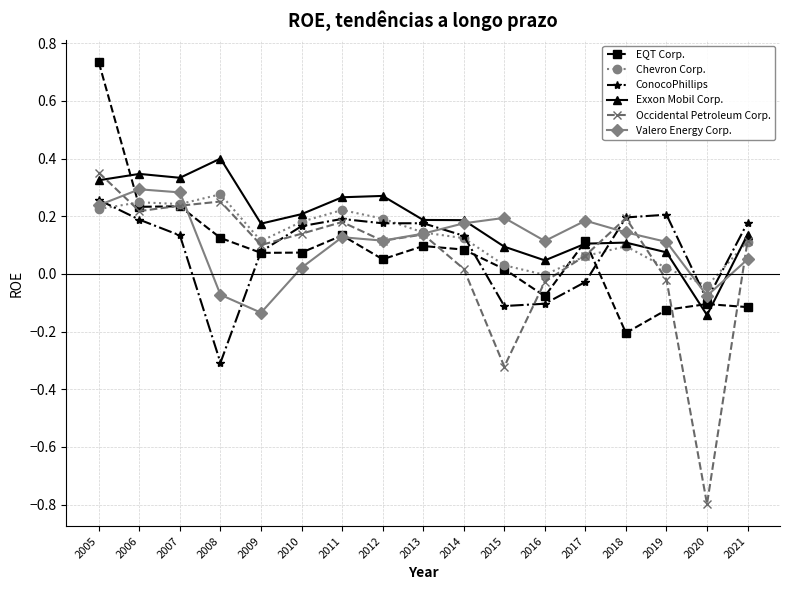

Between 2013 and 2018, which series saw the biggest shift?

EQT Corp.